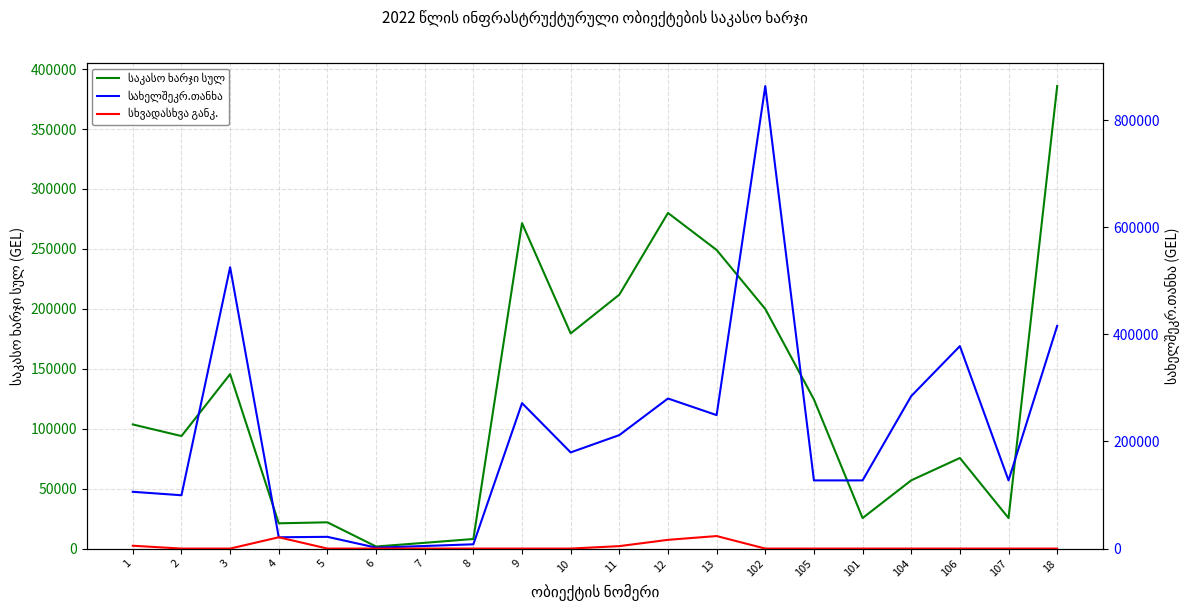

True or false: საკასო ხარჯი სულ has more than 2 points higher than both neighbors.

True